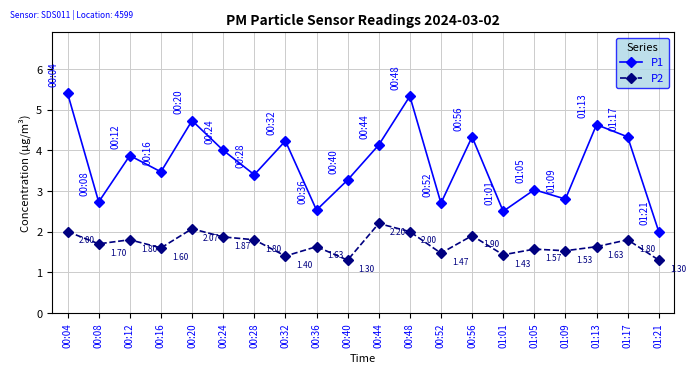

Which series has the largest total across all categories?

P1